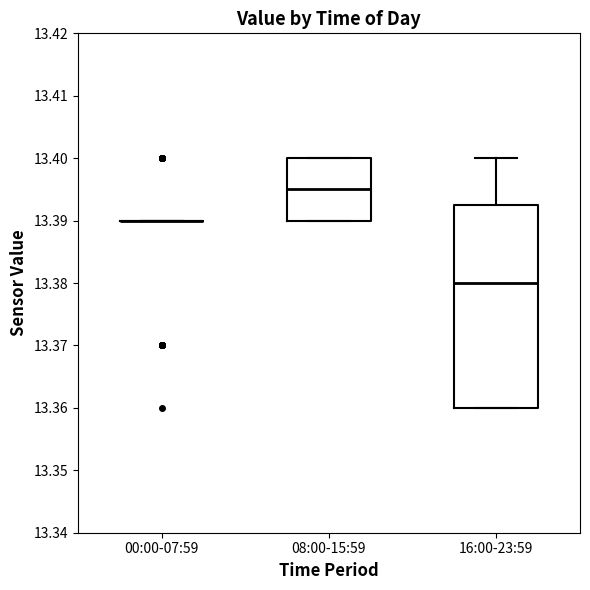

Reading left to right, read every box against the y-axis: the position of its median line, the range the box covers, and the ends of its whiskers. The values are not printed on the chart, so give them approximately, as read against the axis.

00:00-07:59: box collapsed to a line at 13.390, whiskers 13.390 to 13.390
08:00-15:59: median 13.395, box 13.390 to 13.400, whiskers 13.390 to 13.400
16:00-23:59: median 13.380, box 13.360 to 13.393, whiskers 13.360 to 13.400